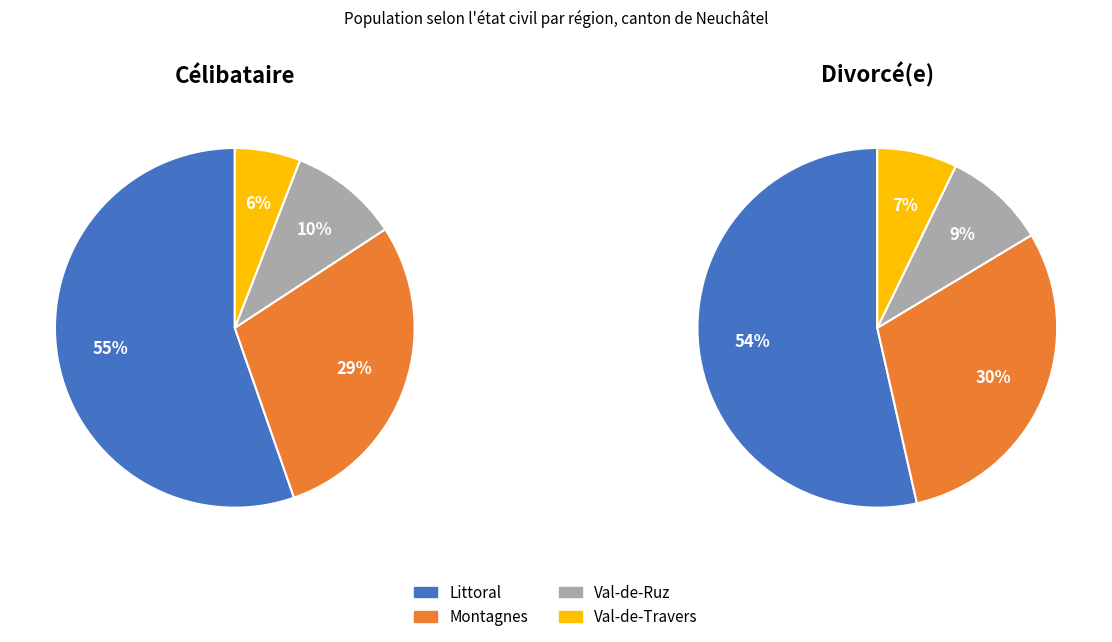

How many slices are in this pie chart?

4